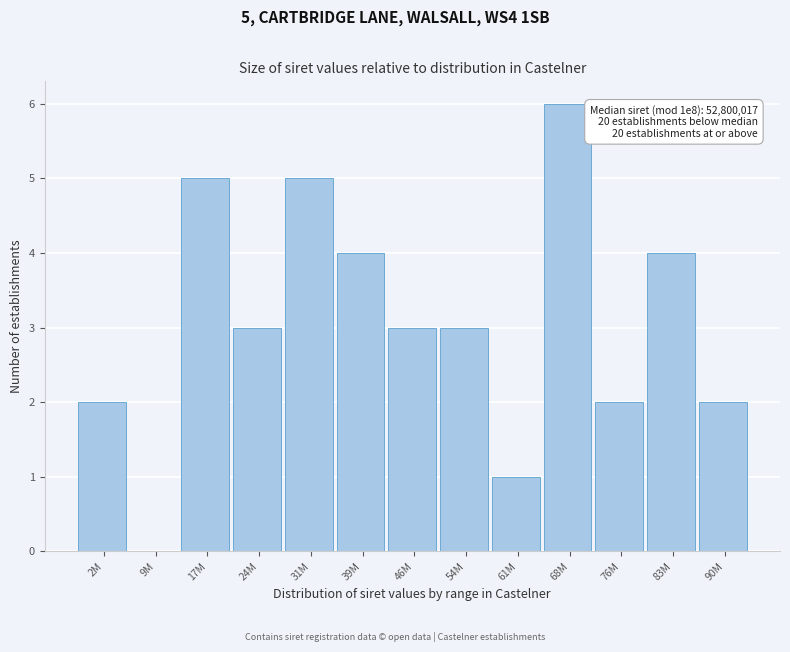

Reading right to left, extract all data points from this chart.

90M=2	83M=4	76M=2	68M=6	61M=1	54M=3	46M=3	39M=4	31M=5	24M=3	17M=5	9M=0	2M=2